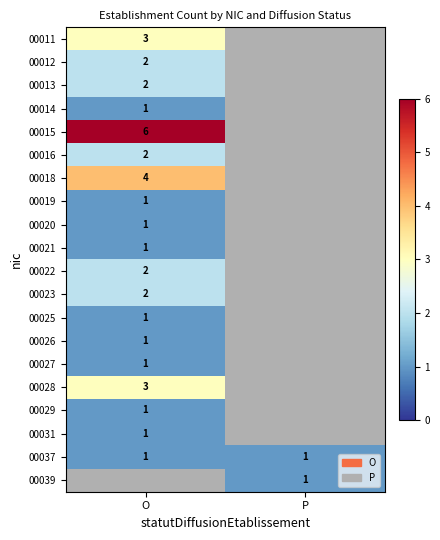

The value of 00014 at O is 1. True or false?

True